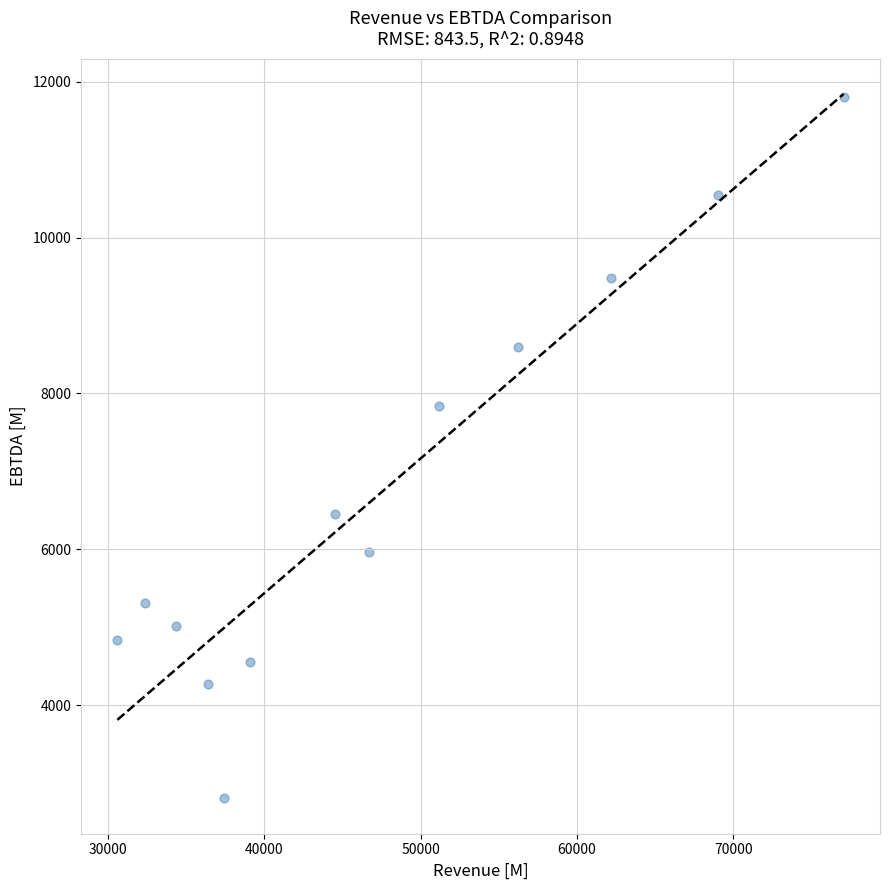

What Y value in the scatter plot is closest to 7300?

7843.0